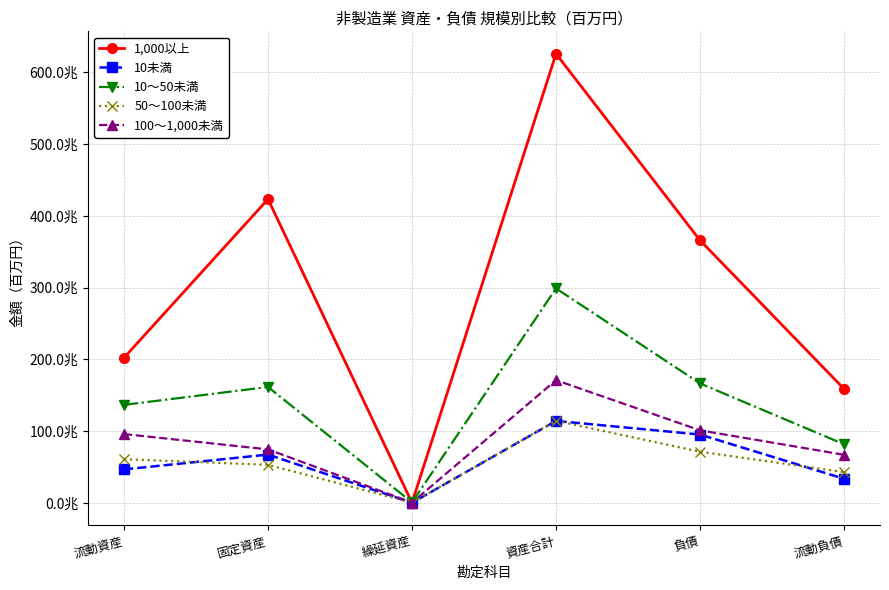

Which series changed the most between 資産合計 and 負債?

1,000以上